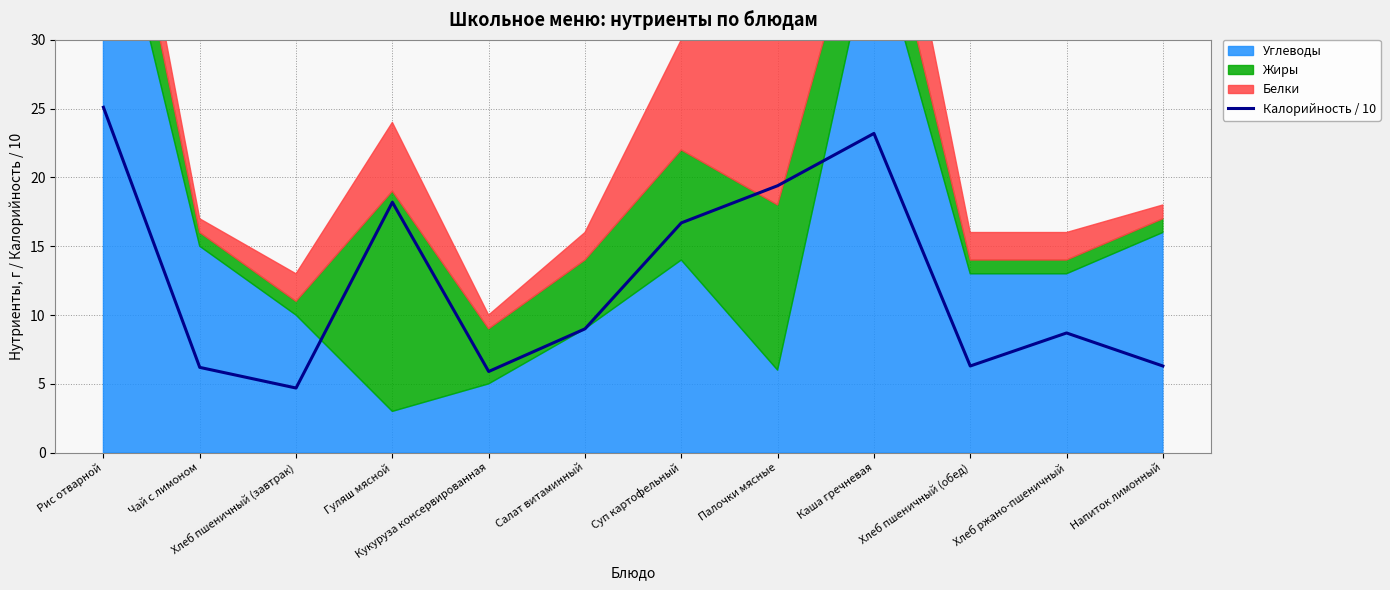

Reading left to right, what are all the values shown in this chart?

25.1	6.2	4.7	18.2	5.9	9.0	16.7	19.4	23.2	6.3	8.7	6.3